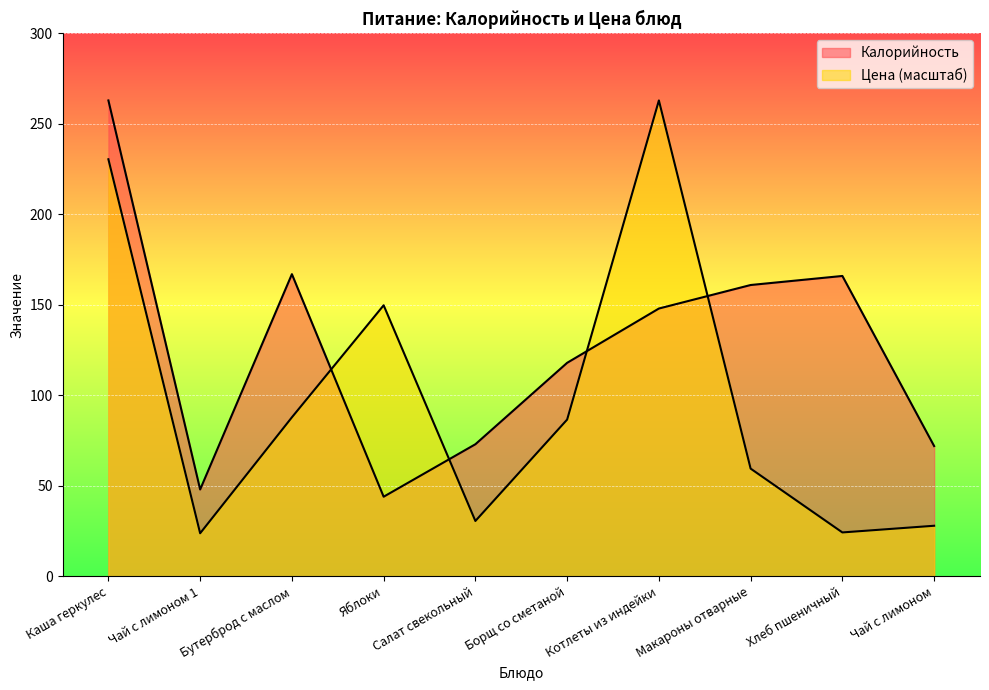

What is the total value across all series at Каша геркулес?

493.5